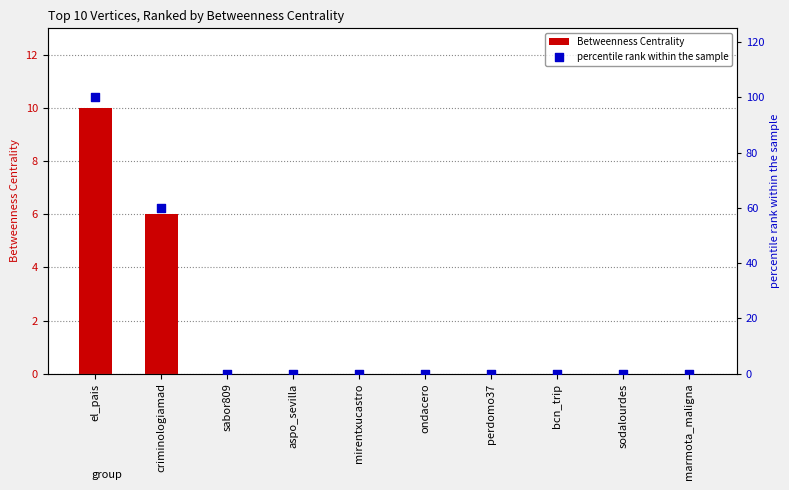

Which series reaches the maximum Y coordinate?

percentile rank within the sample